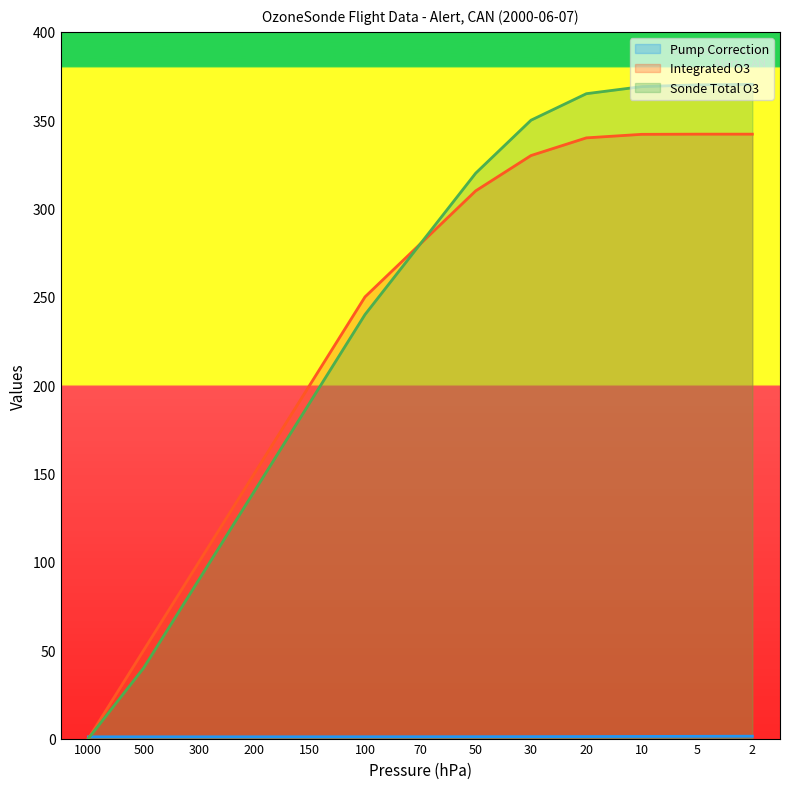

The value of Integrated O3 at 150 is 200.0. True or false?

True